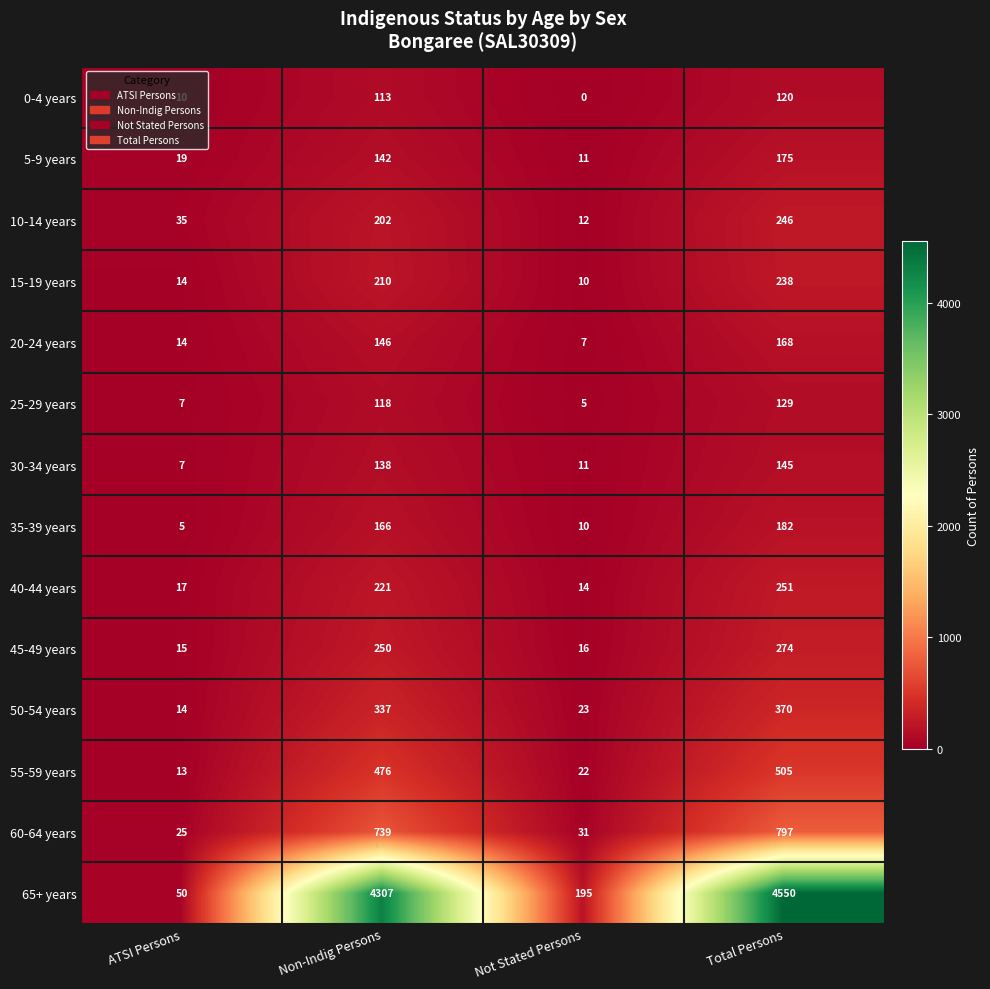

Where is 45-49 years nearest to the value 144?

Non-Indig Persons